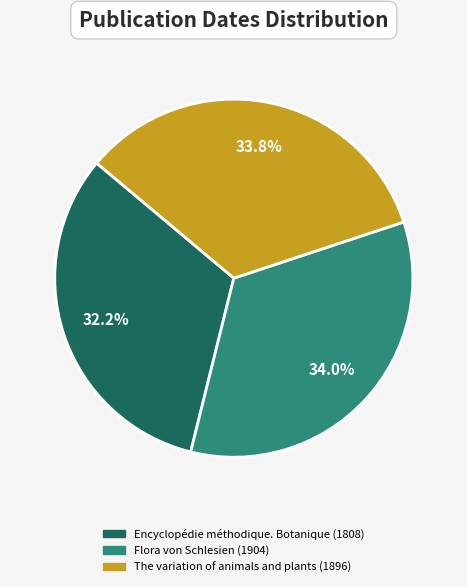

To the nearest percent, what is the average slice percentage?

33%